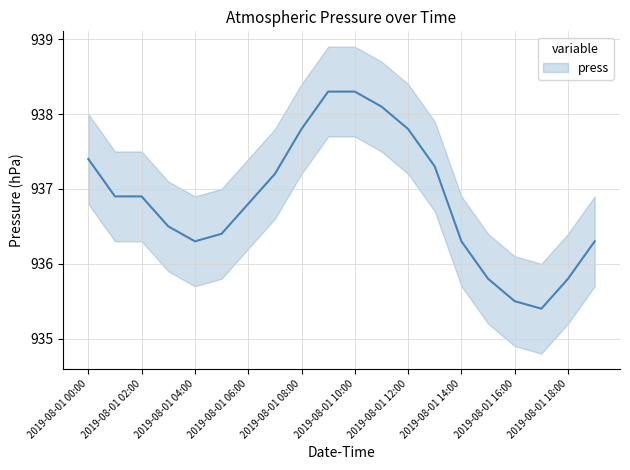

What is the sum of the values at 2019-08-01 13:00 and 2019-08-01 16:00?

1872.8